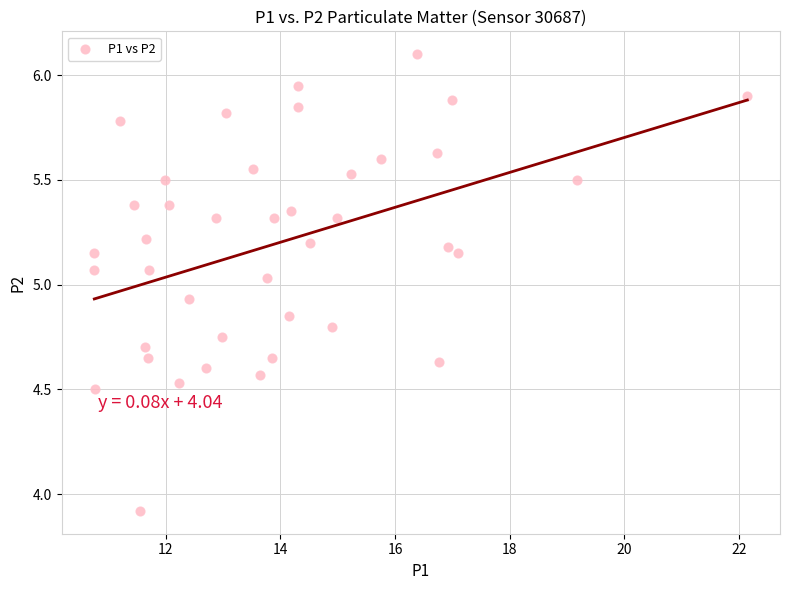

What is the range of Y values (max minus min)?

2.2